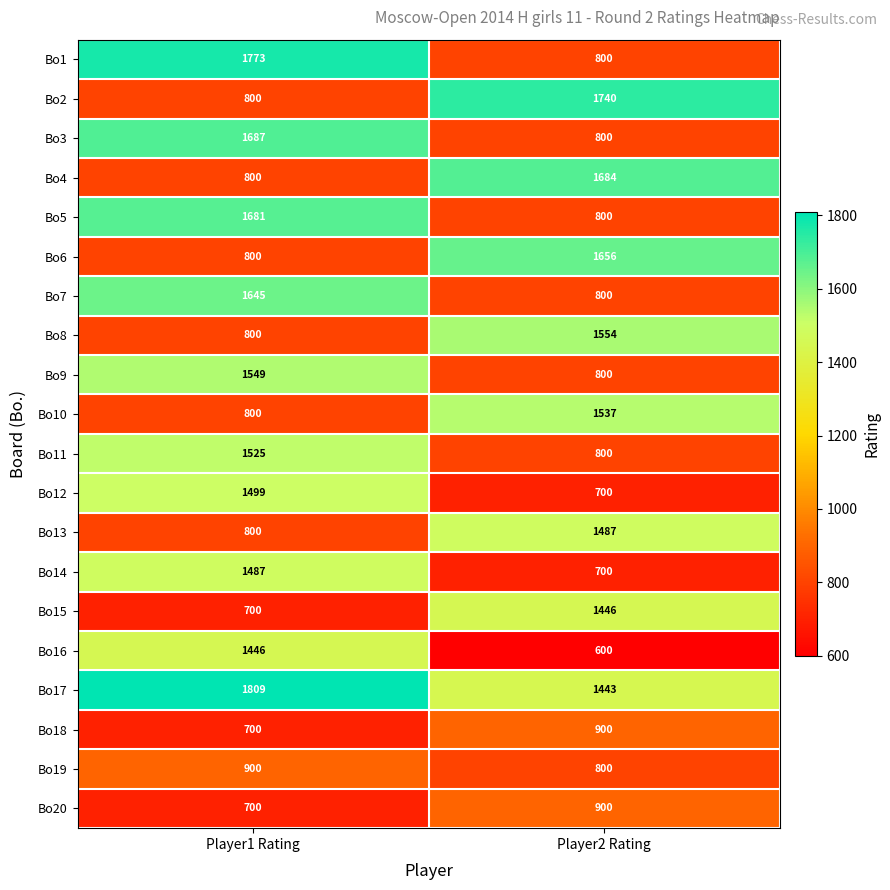

Which series has the largest range (max minus min)?

Bo1